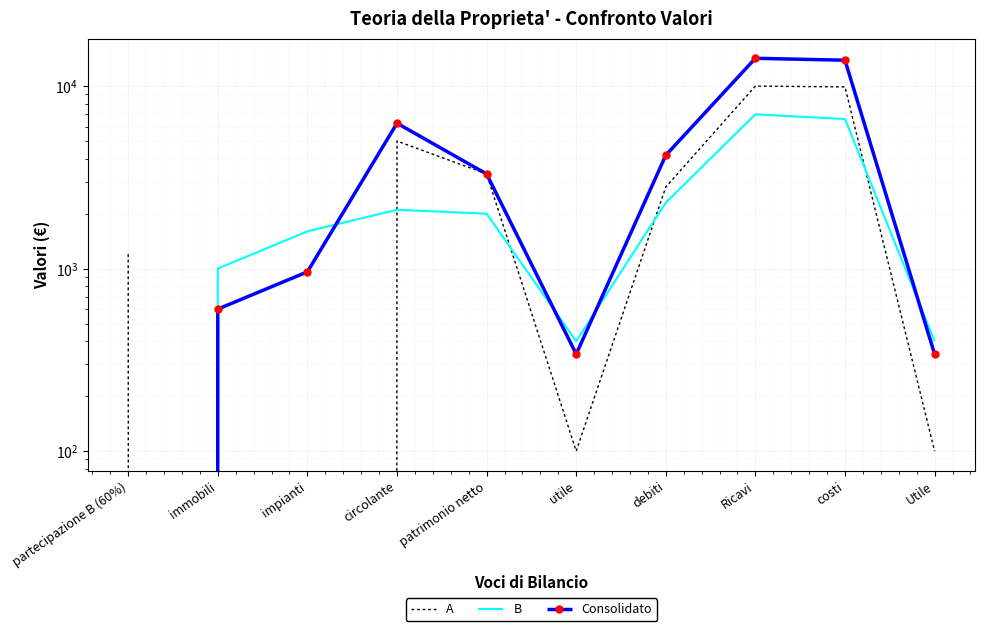

Which series has the widest spread of values?

Consolidato